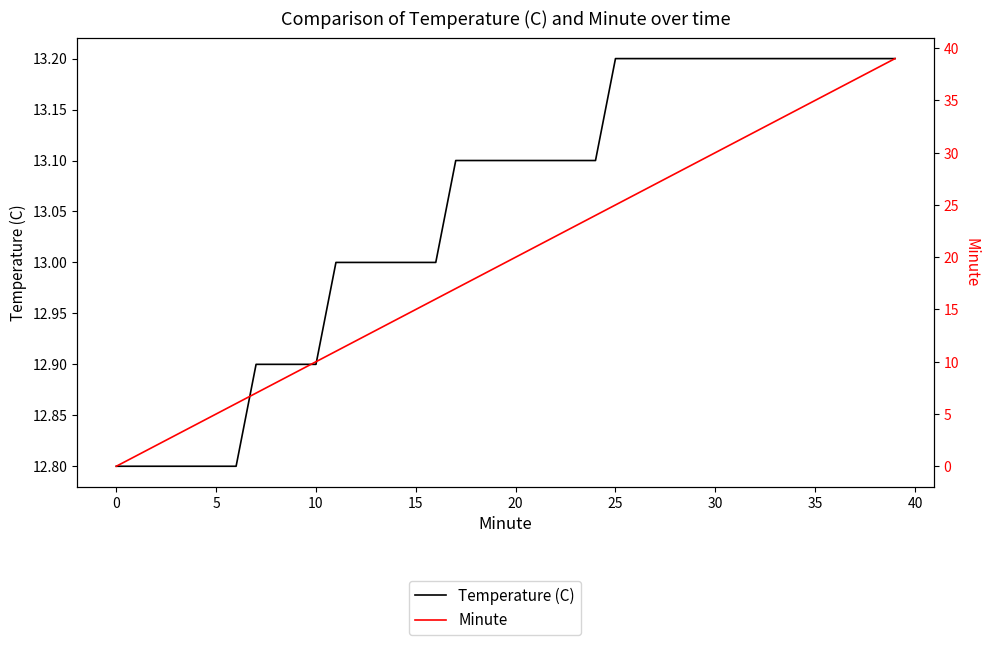

Is this an area chart (filled region under the line)?

No